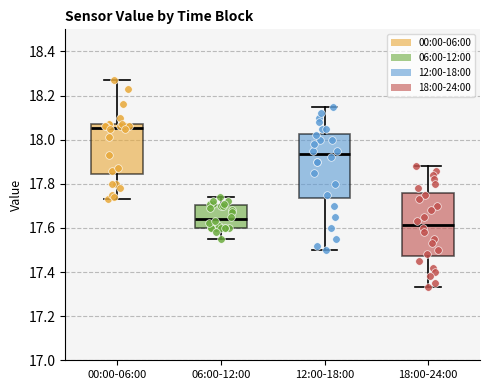

Which box has the highest median line?

00:00-06:00